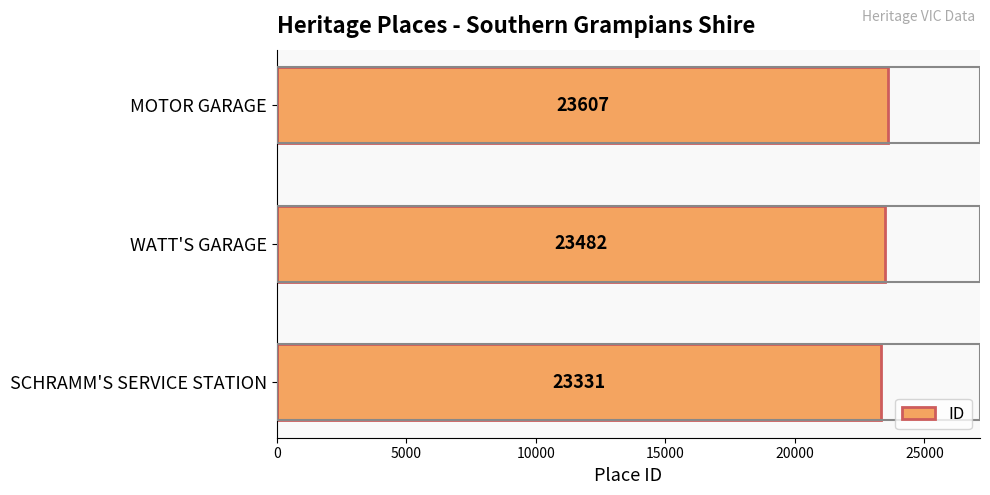

How many bars are there in total?

3